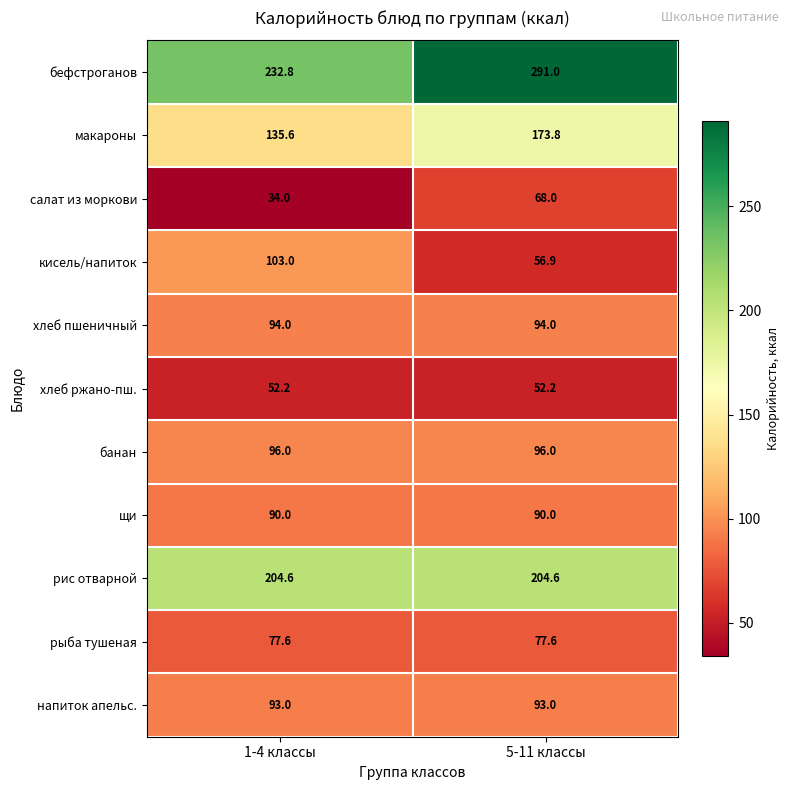

Which series changed the most between 1-4 классы and 5-11 классы?

бефстроганов